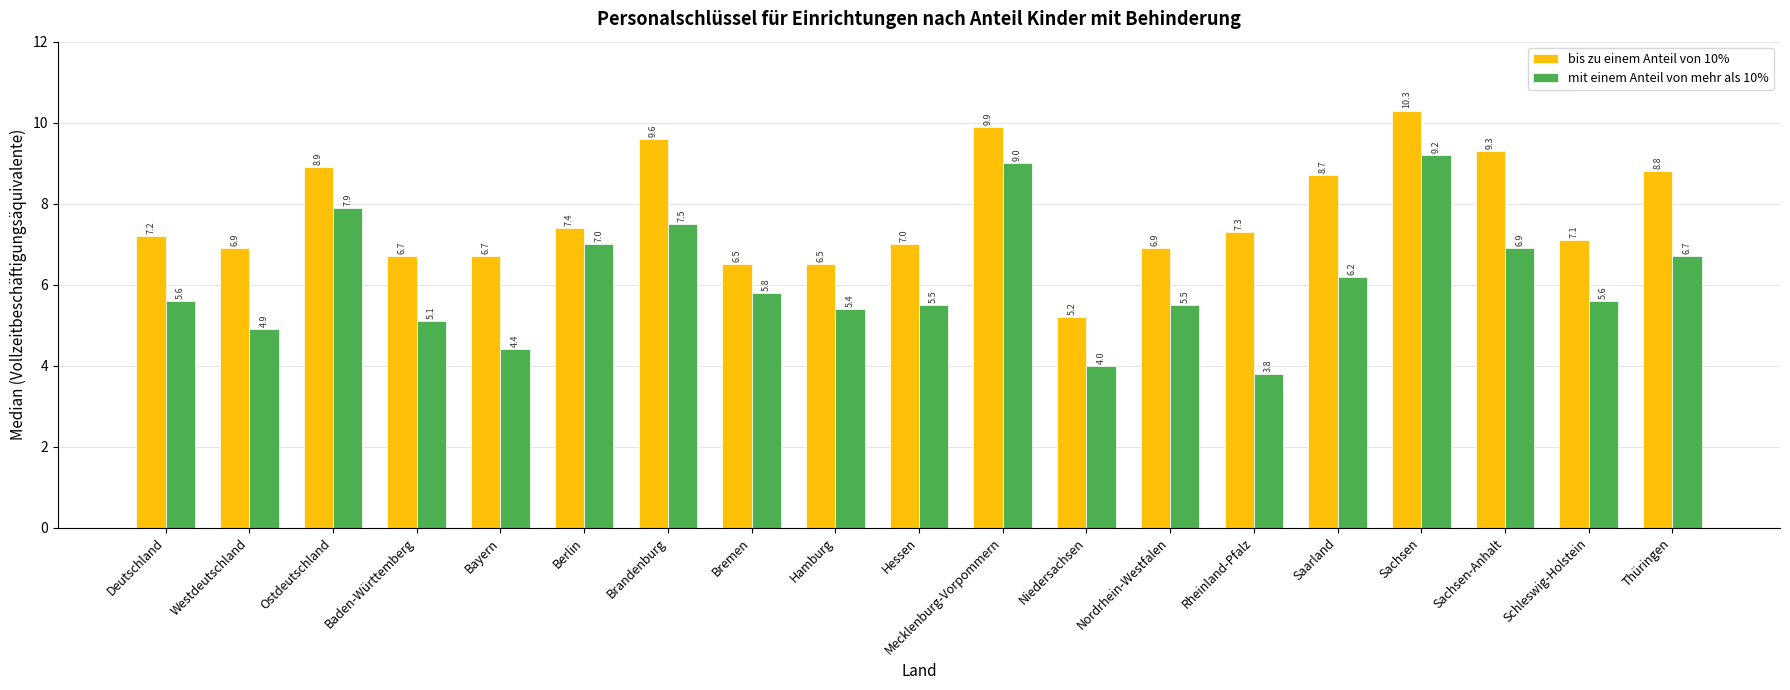

Rank the series at Sachsen-Anhalt from highest to lowest value.

bis zu einem Anteil von 10%, mit einem Anteil von mehr als 10%